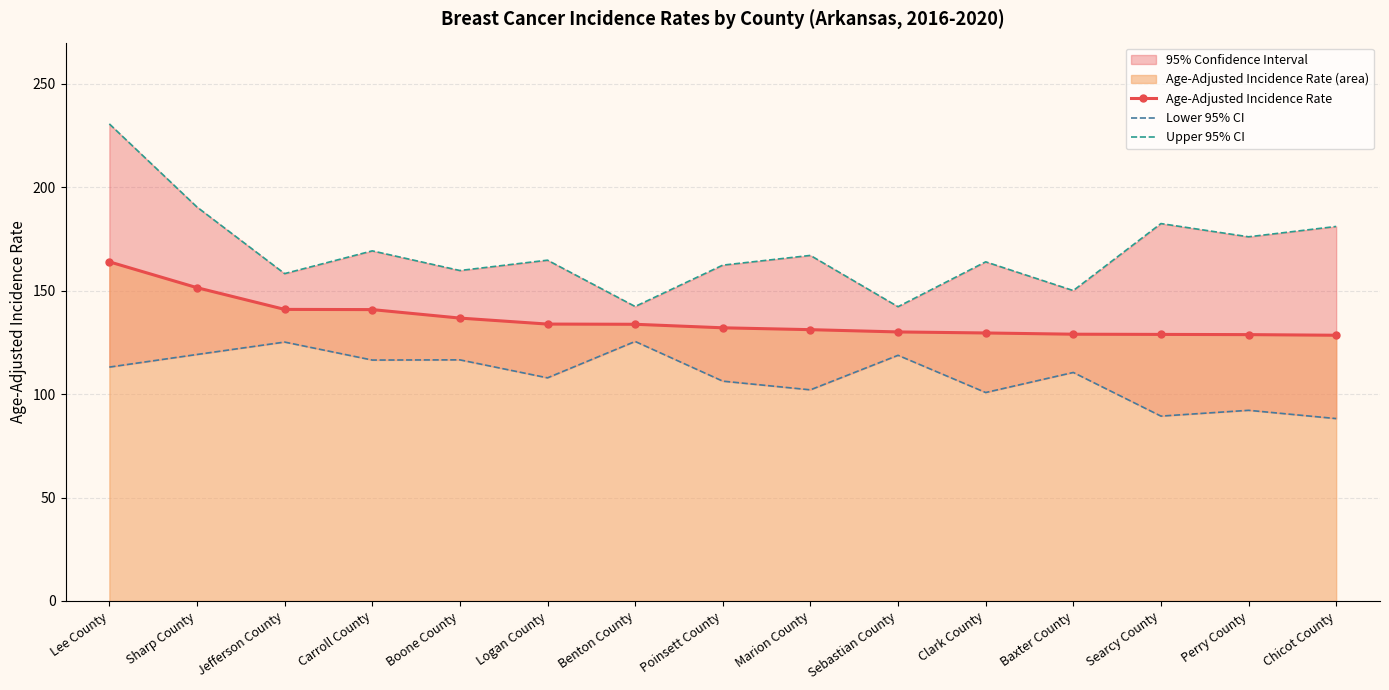

Reading left to right, extract all data points from this chart.

Age-Adjusted Incidence Rate: Lee County=164.0	Sharp County=151.5	Jefferson County=141.0	Carroll County=140.9	Boone County=136.8	Logan County=133.9	Benton County=133.8	Poinsett County=132.1	Marion County=131.2	Sebastian County=130.1	Clark County=129.6	Baxter County=129.0	Searcy County=128.9	Perry County=128.8	Chicot County=128.5
Lower 95% CI: Lee County=113.1	Sharp County=119.2	Jefferson County=125.2	Carroll County=116.5	Boone County=116.6	Logan County=107.9	Benton County=125.5	Poinsett County=106.3	Marion County=102.1	Sebastian County=118.8	Clark County=100.8	Baxter County=110.5	Searcy County=89.4	Perry County=92.2	Chicot County=88.2
Upper 95% CI: Lee County=230.7	Sharp County=190.5	Jefferson County=158.3	Carroll County=169.3	Boone County=159.8	Logan County=164.8	Benton County=142.4	Poinsett County=162.4	Marion County=167.1	Sebastian County=142.3	Clark County=164.0	Baxter County=150.1	Searcy County=182.5	Perry County=176.1	Chicot County=181.1